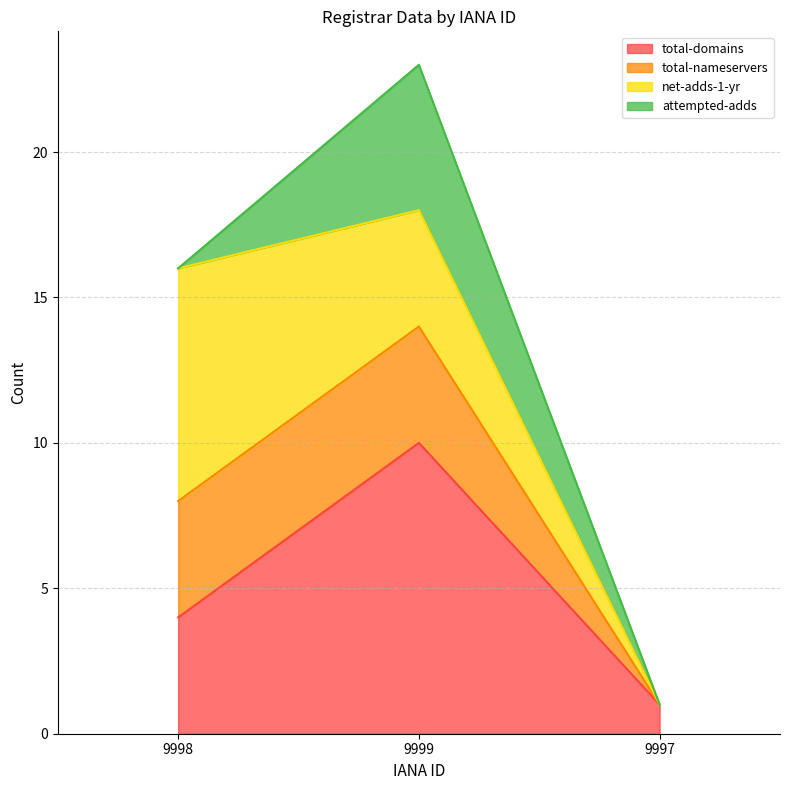

At which label does total-domains reach its minimum?

9997